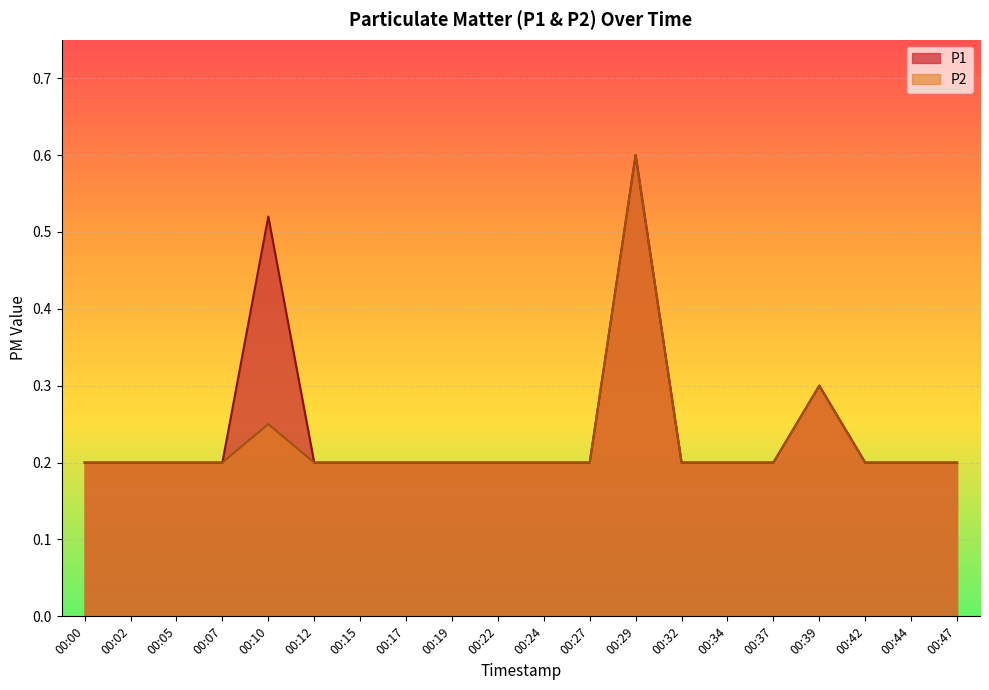

Reading left to right, transcribe all the data shown in this chart.

P1: 00:00=0.2	00:02=0.2	00:05=0.2	00:07=0.2	00:10=0.5	00:12=0.2	00:15=0.2	00:17=0.2	00:19=0.2	00:22=0.2	00:24=0.2	00:27=0.2	00:29=0.6	00:32=0.2	00:34=0.2	00:37=0.2	00:39=0.3	00:42=0.2	00:44=0.2	00:47=0.2
P2: 00:00=0.2	00:02=0.2	00:05=0.2	00:07=0.2	00:10=0.2	00:12=0.2	00:15=0.2	00:17=0.2	00:19=0.2	00:22=0.2	00:24=0.2	00:27=0.2	00:29=0.6	00:32=0.2	00:34=0.2	00:37=0.2	00:39=0.3	00:42=0.2	00:44=0.2	00:47=0.2